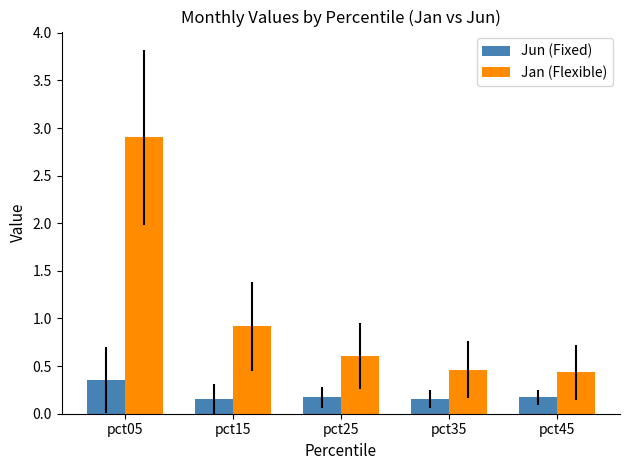

Read the Jan (Flexible) value at pct35.

0.5